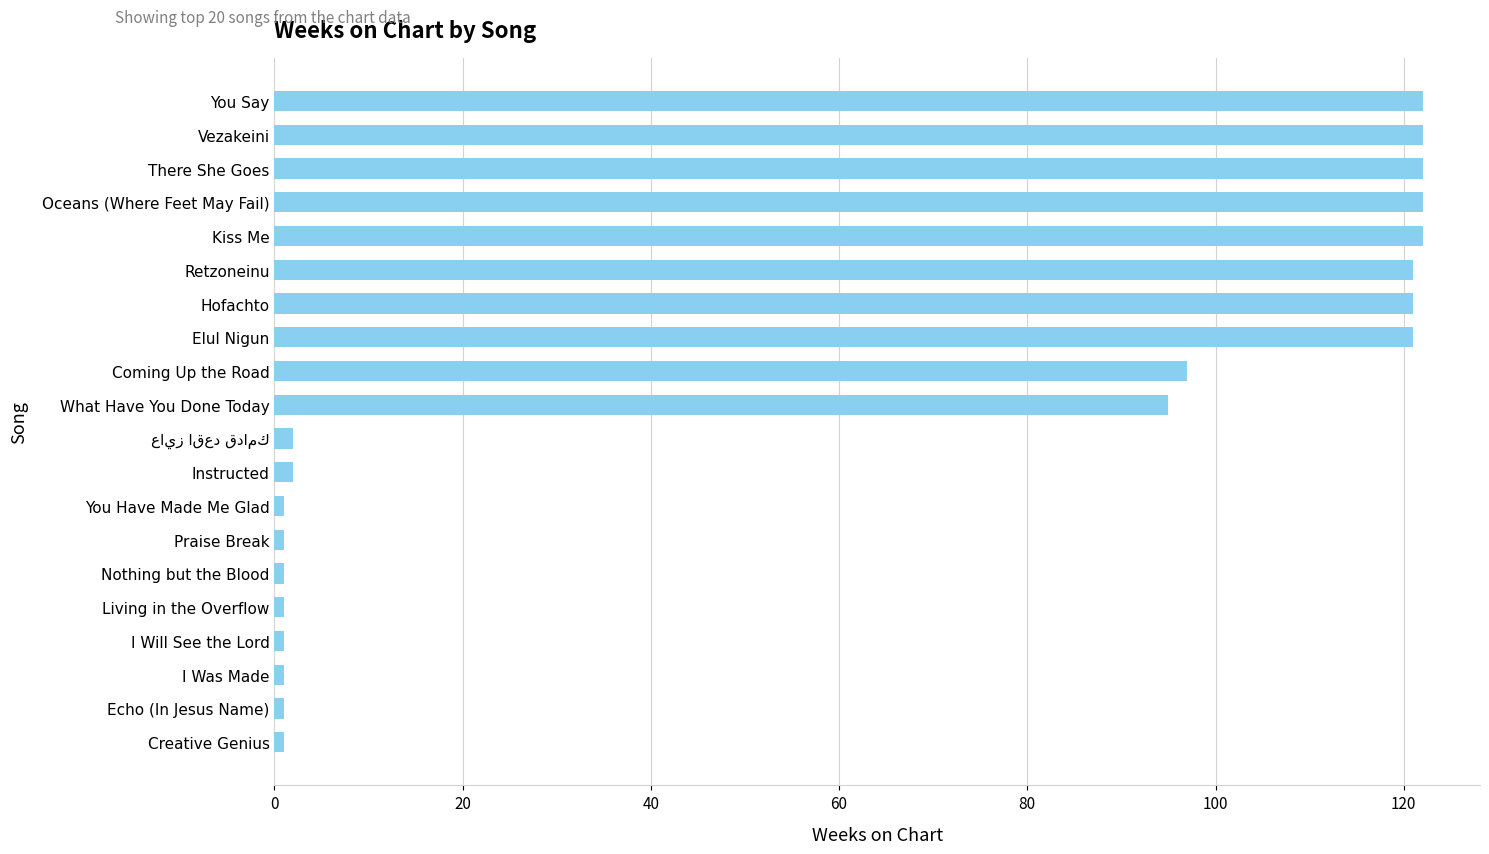

What is the label of the 10th bar from the top?

What Have You Done Today